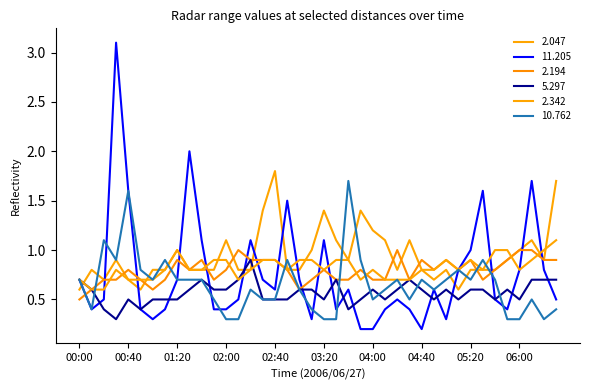

Which series has the largest total across all categories?

2.047